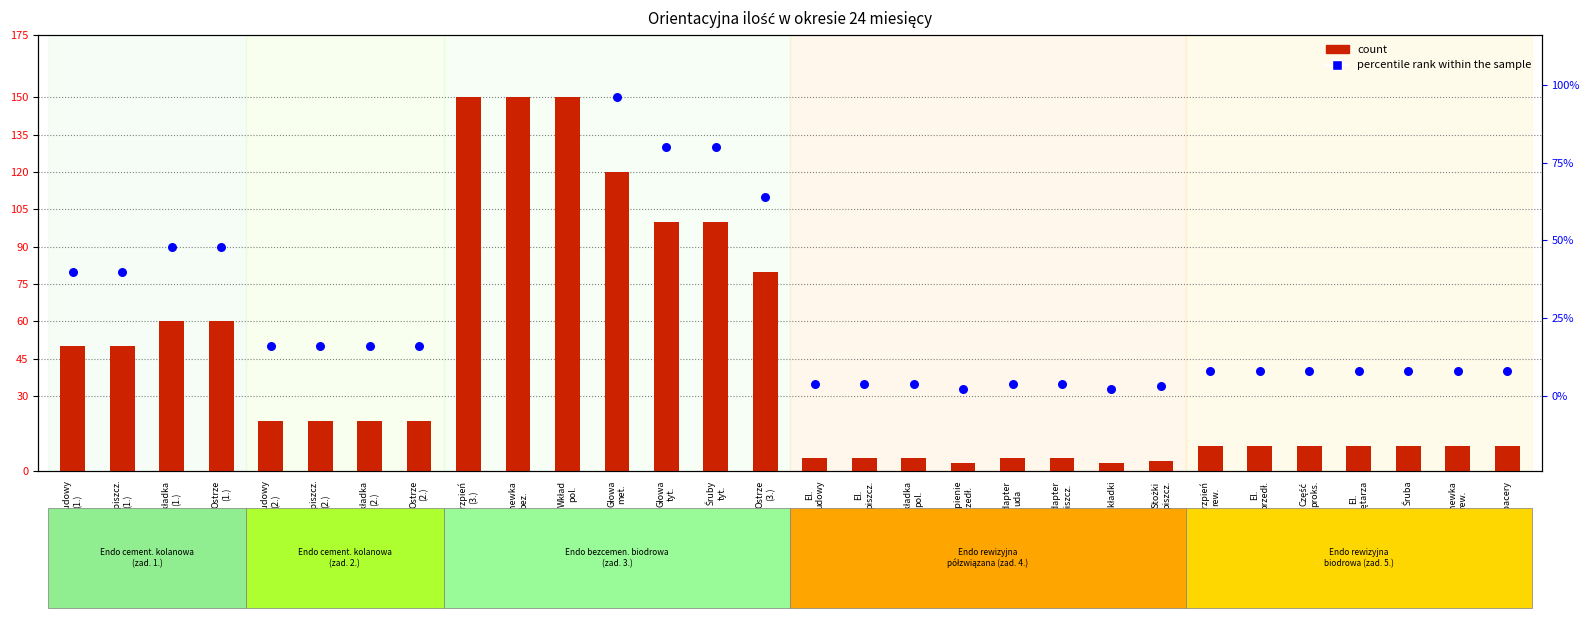

At which category is the sum across all series the highest?

Trzpień
(3.)